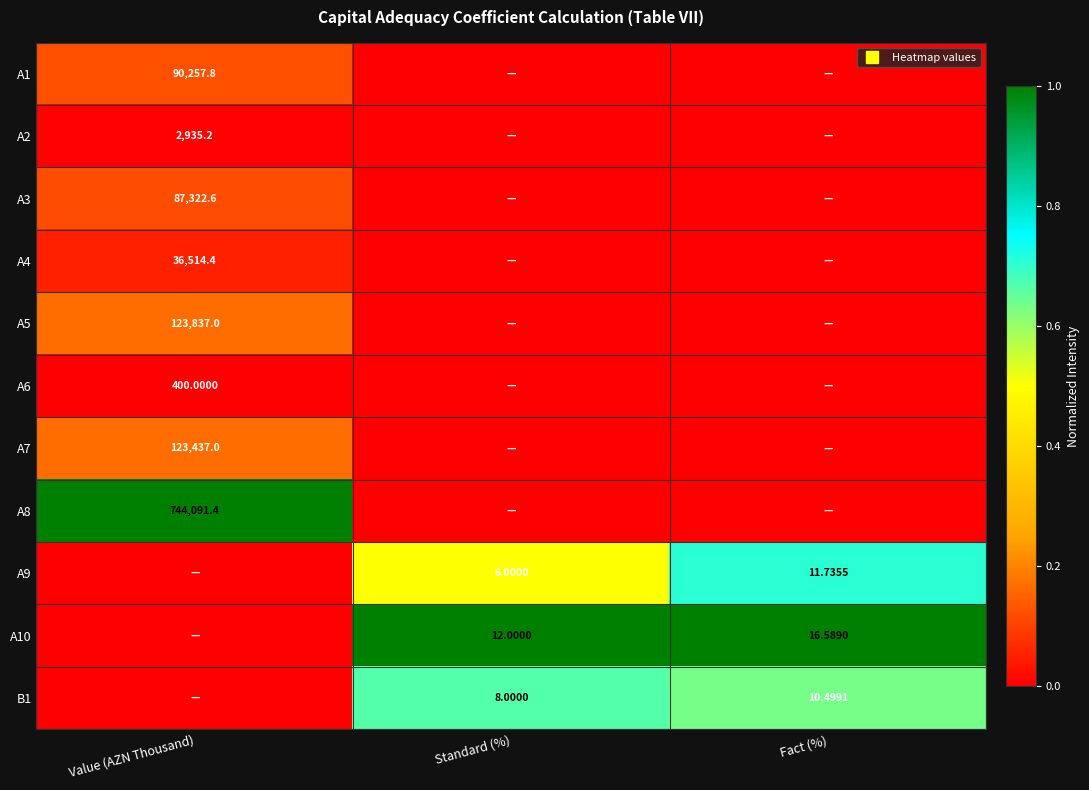

How many positive values does the A10 series have?

2